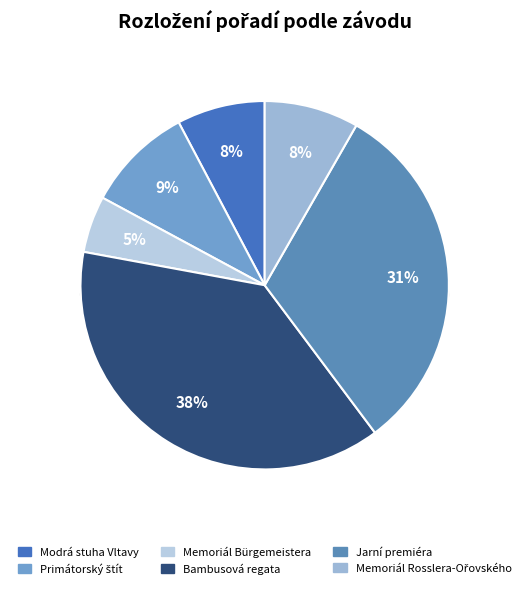

Does Bambusová regata account for over 50% of the chart?

No